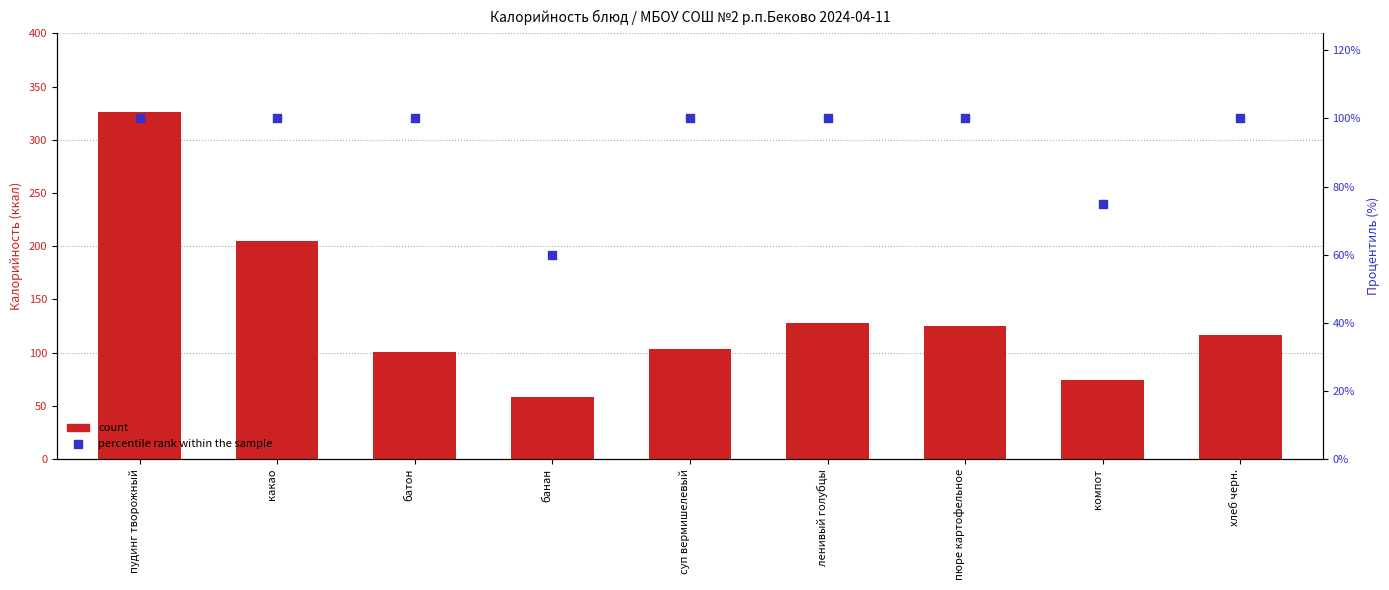

Which series has the largest total across all categories?

count